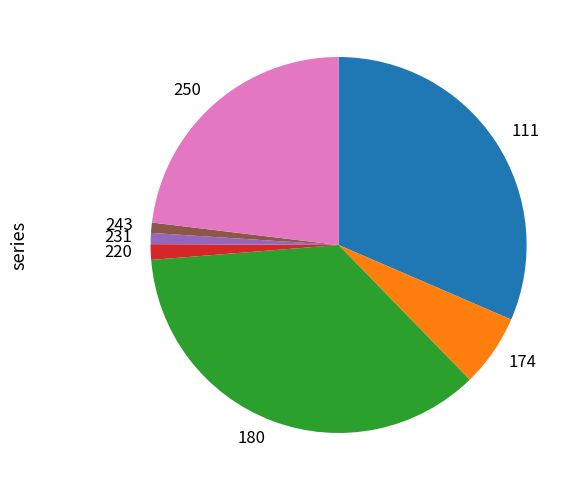

Is 243 the majority of the pie?

No